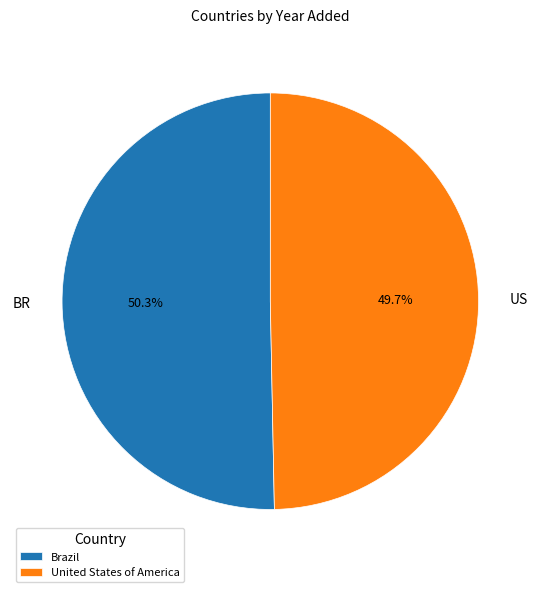

Does United States of America account for over 50% of the chart?

No